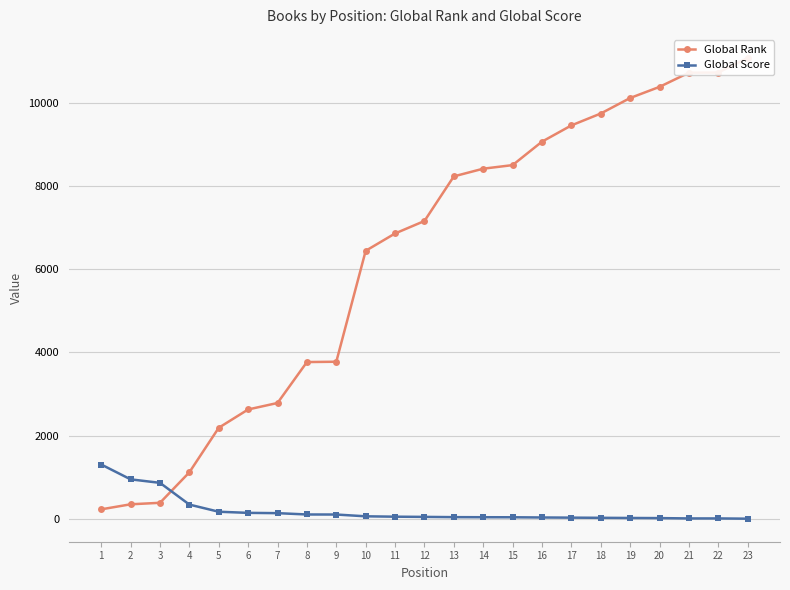

What is the lowest value of the Global Score series?

2